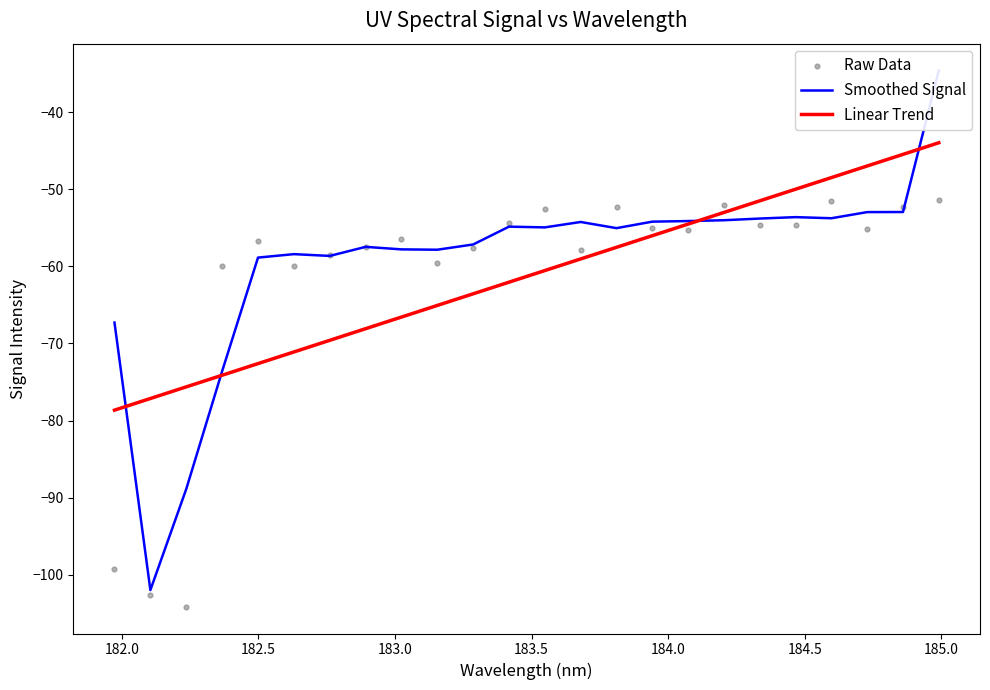

What are all the series names shown in the legend?

Smoothed Signal, Linear Trend, Raw Data